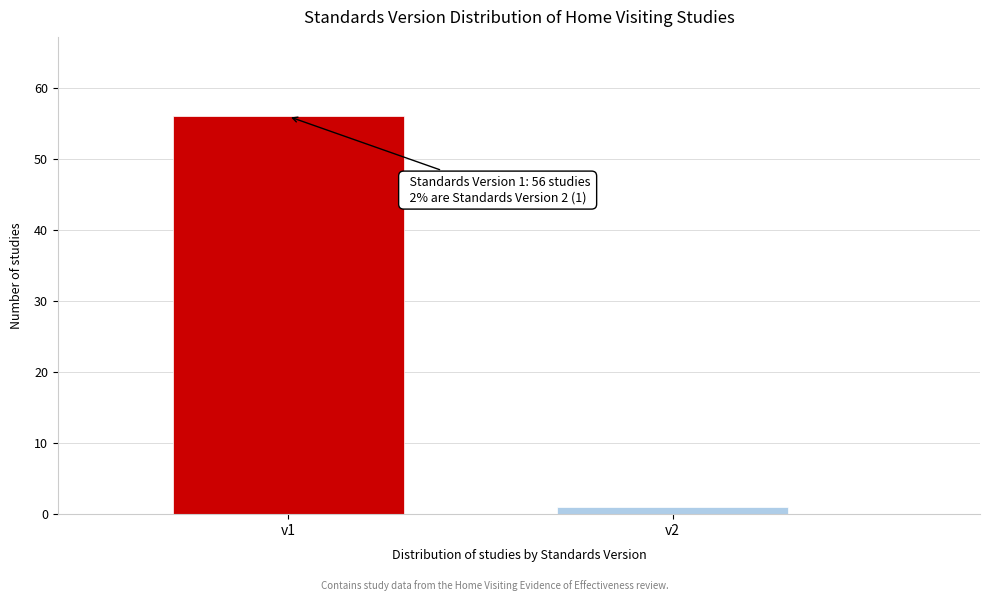

Reading right to left, transcribe all the data shown in this chart.

v2=1	v1=56